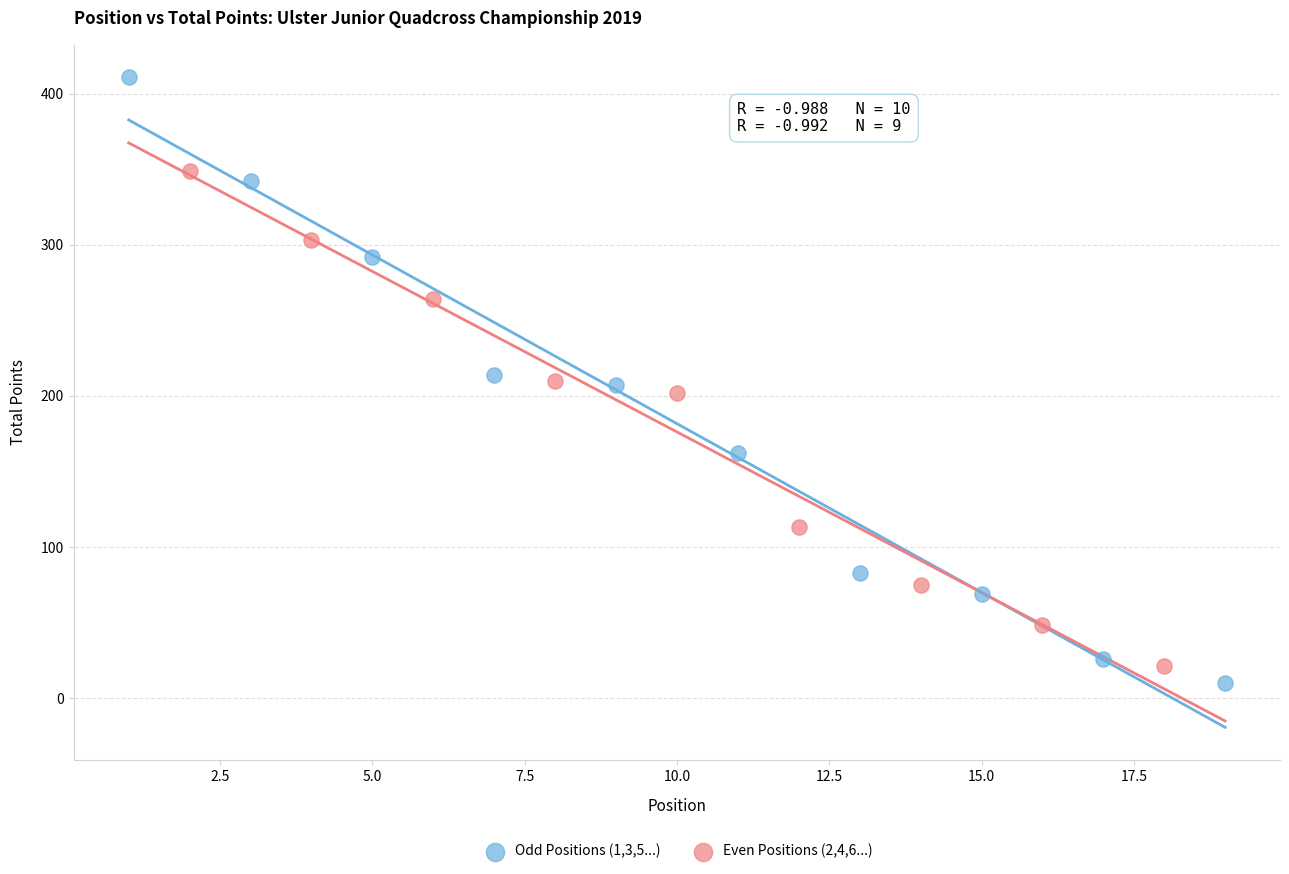

Which series reaches the minimum Y coordinate?

Odd Positions (1,3,5...)